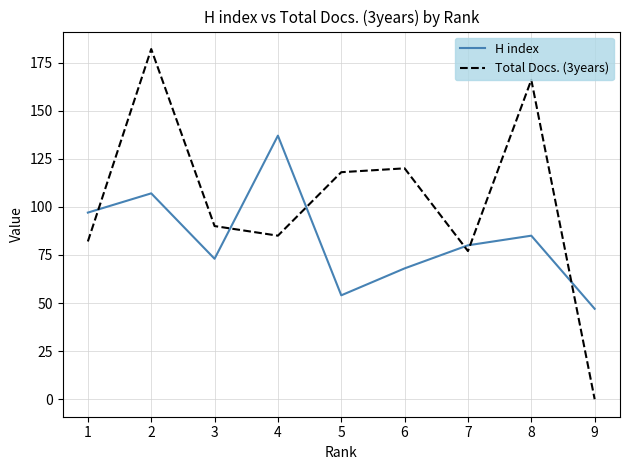

Which series has the largest total across all categories?

Total Docs. (3years)